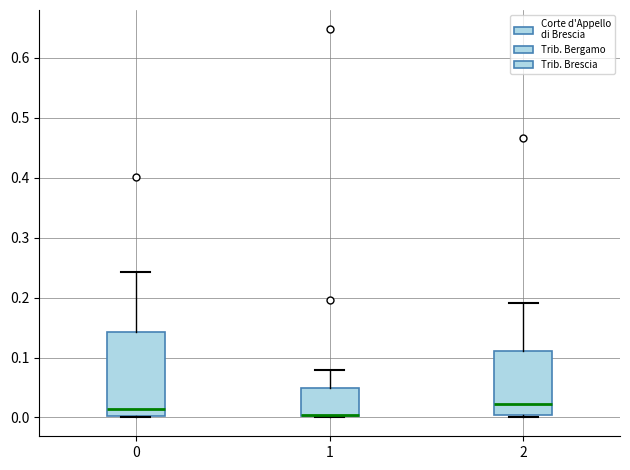

Where does the upper whisker of the box at x = 2 end on the y-axis? The values are not printed on the chart, so give them approximately, as read against the axis.

0.19